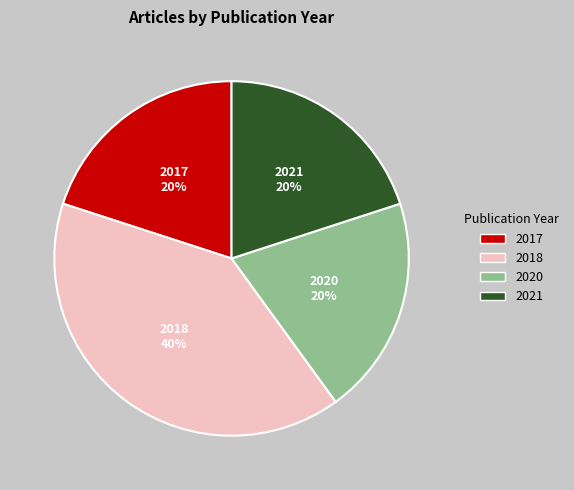

To the nearest percent, what percentage of the pie is 2020?

20%